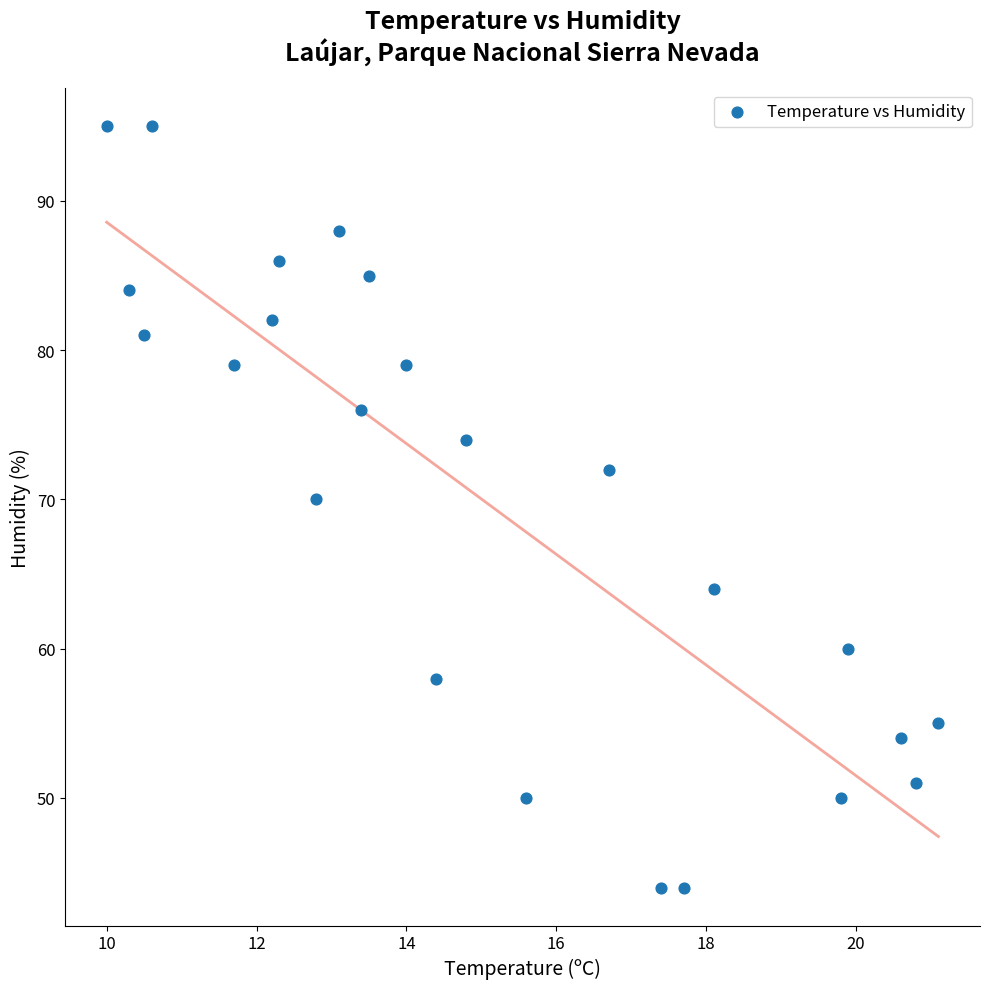

What Y value in the scatter plot is closest to 69?

70